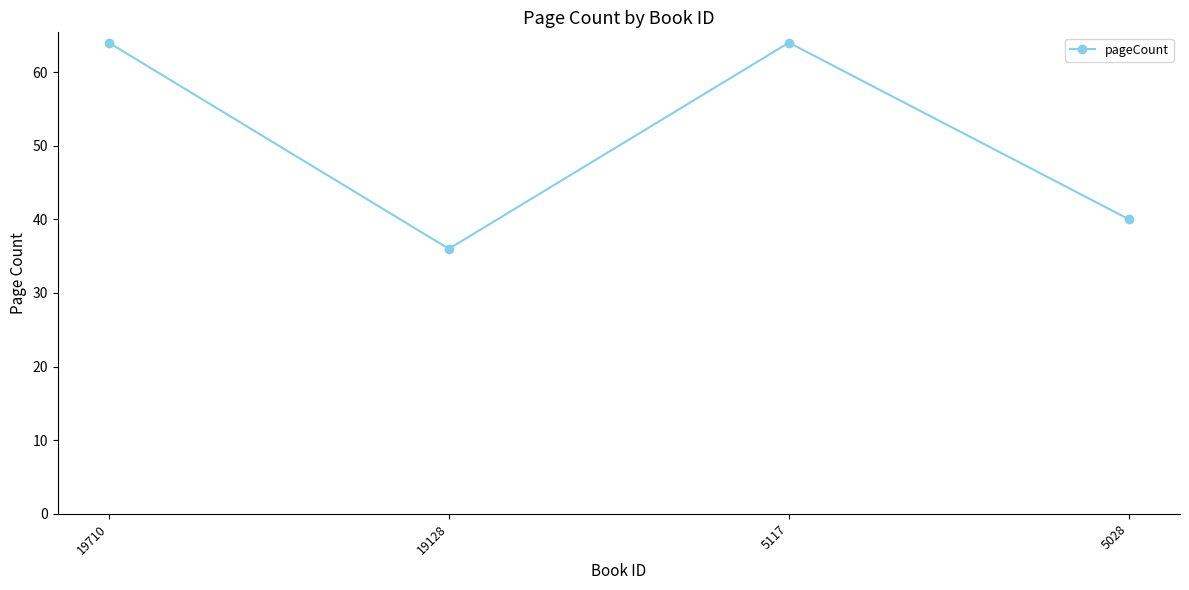

Reading left to right, list all the values displayed in this chart.

19710=64	19128=36	5117=64	5028=40